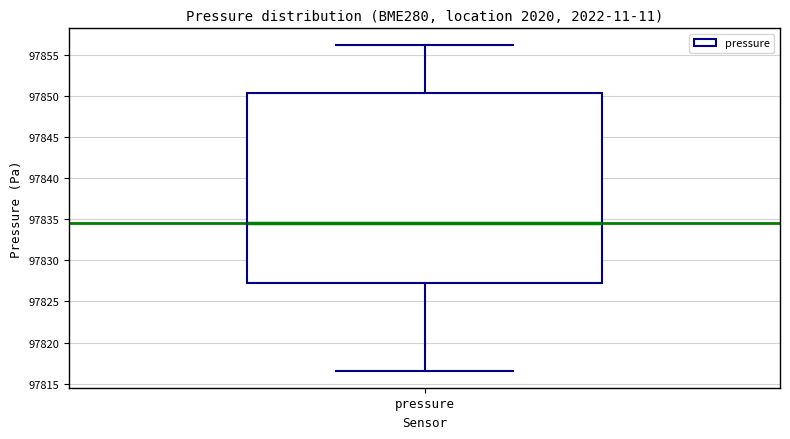

Read this box plot against the y-axis: the position of the median line, the range covered by the box, and the ends of both whiskers. The values are not printed on the chart, so give them approximately, as read against the axis.

median 97834.5, box 97827.0 to 97850.5, whiskers 97816.5 to 97856.0